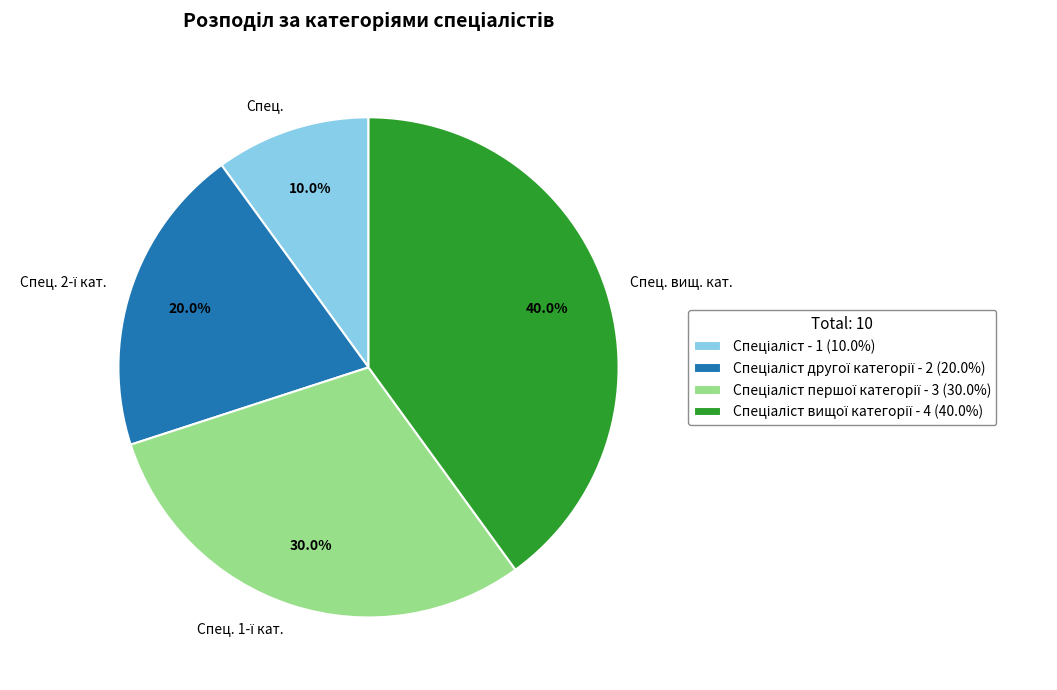

Does Спец. account for over 50% of the chart?

No